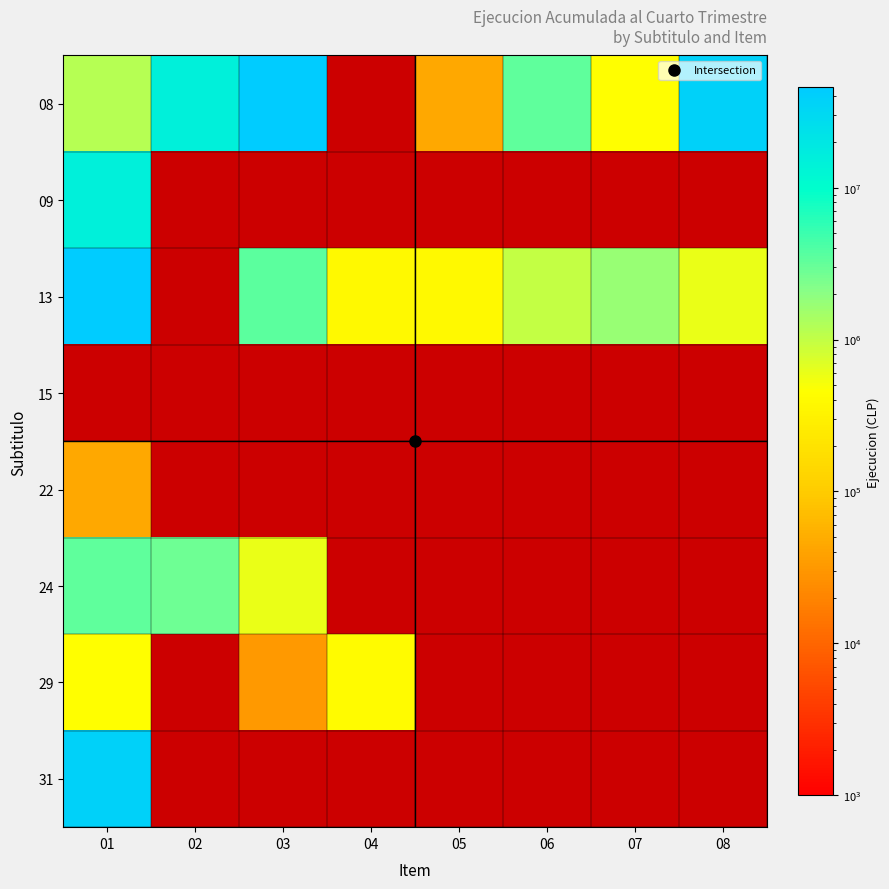

Count the number of categories in the chart.

8